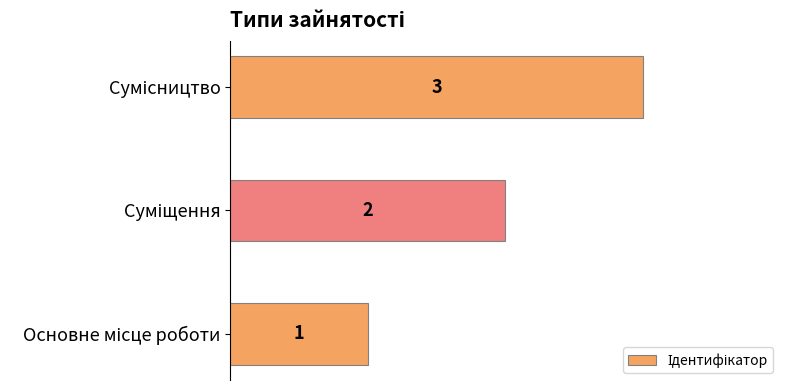

How many values are between 1 and 3?

3